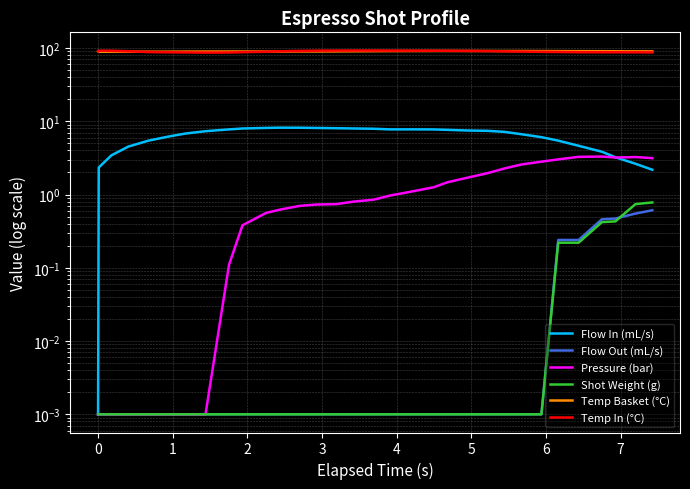

Which series has the largest total across all categories?

Temp Basket (°C)